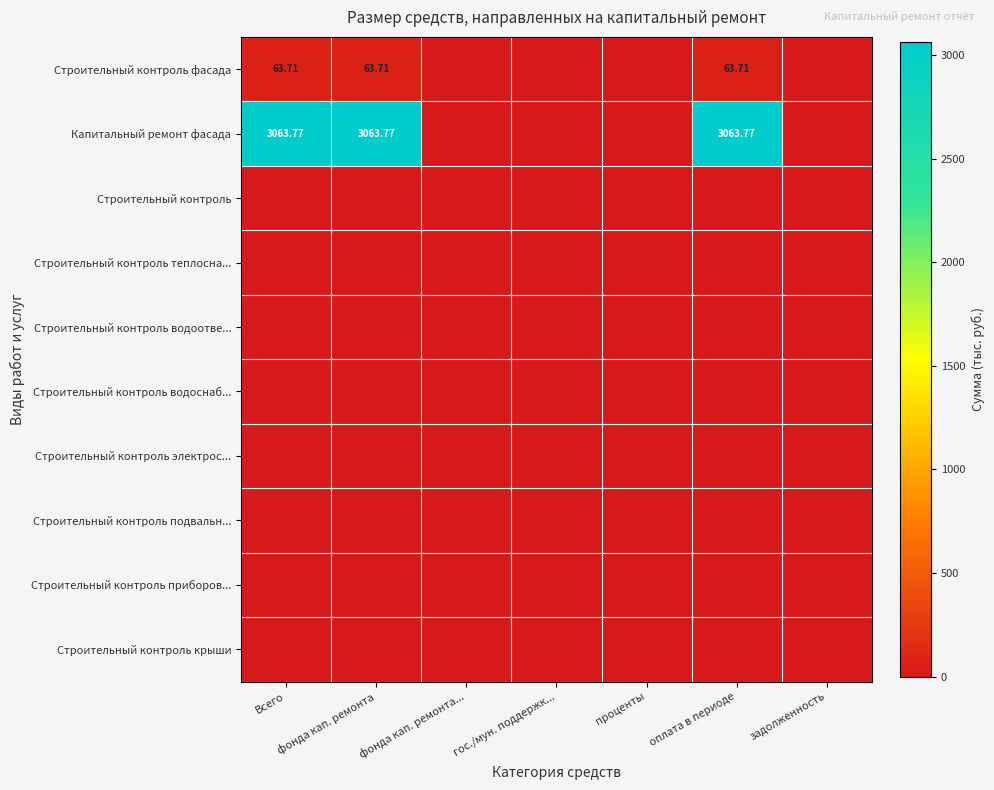

Which series has the widest spread of values?

Капитальный ремонт фасада